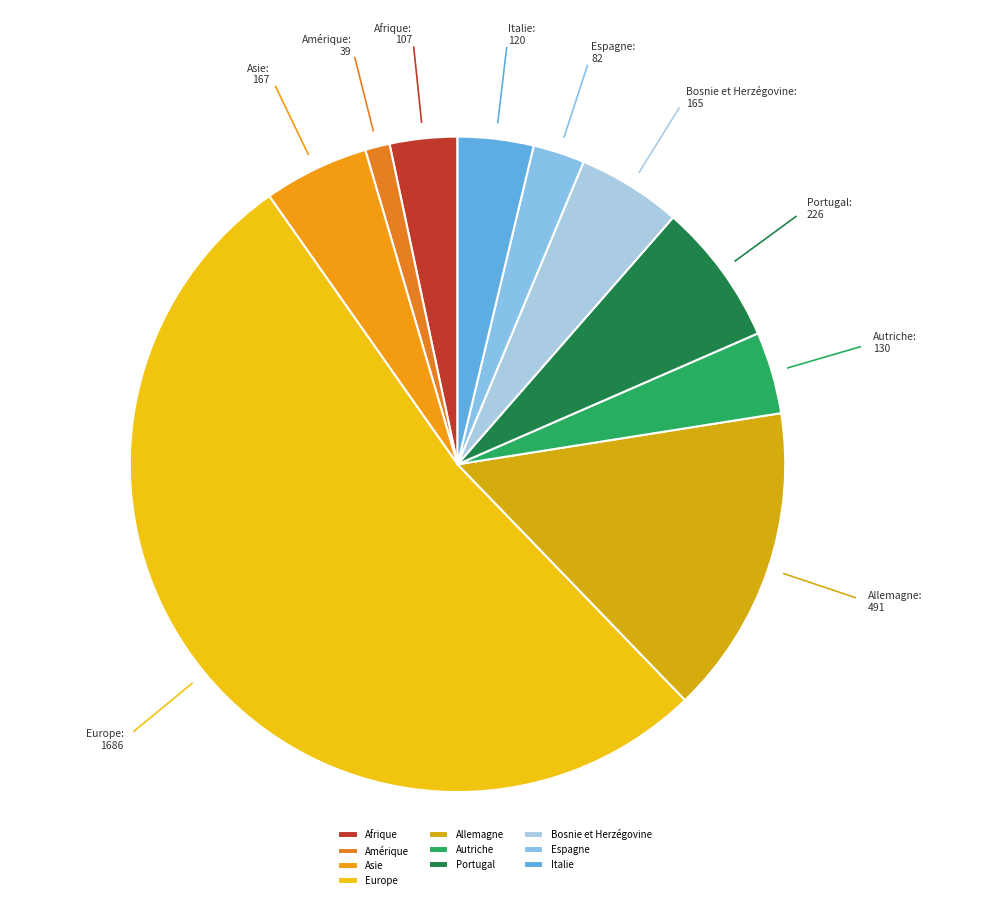

How many segments does this pie chart have?

10